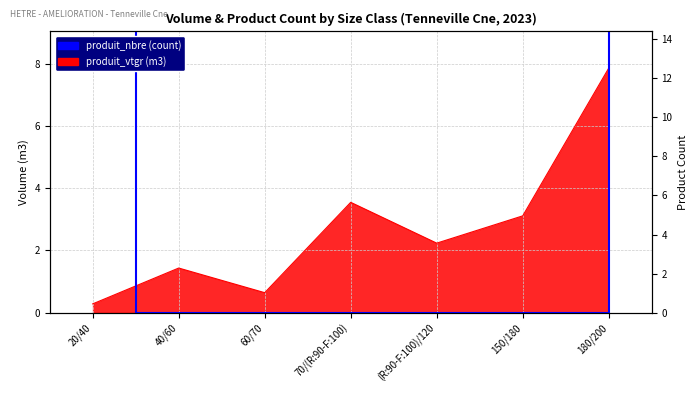

How many categories are shown in the chart?

7